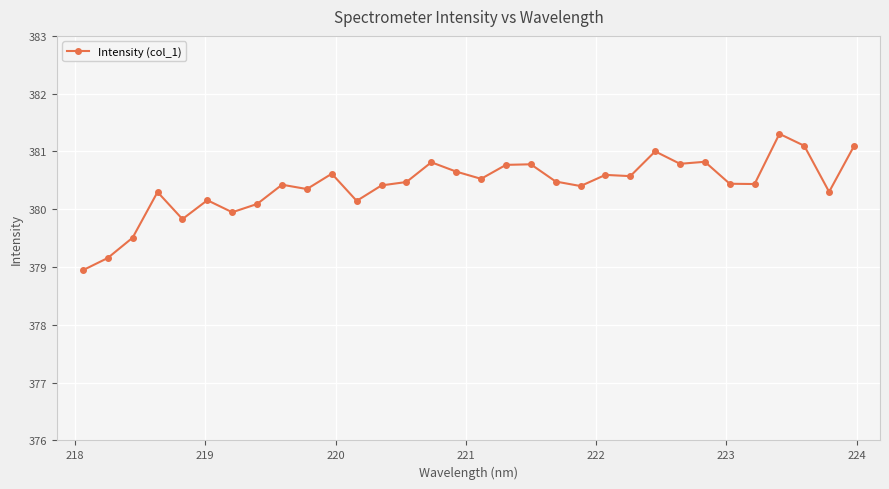

What is the value of the 19th point from the left?

380.8